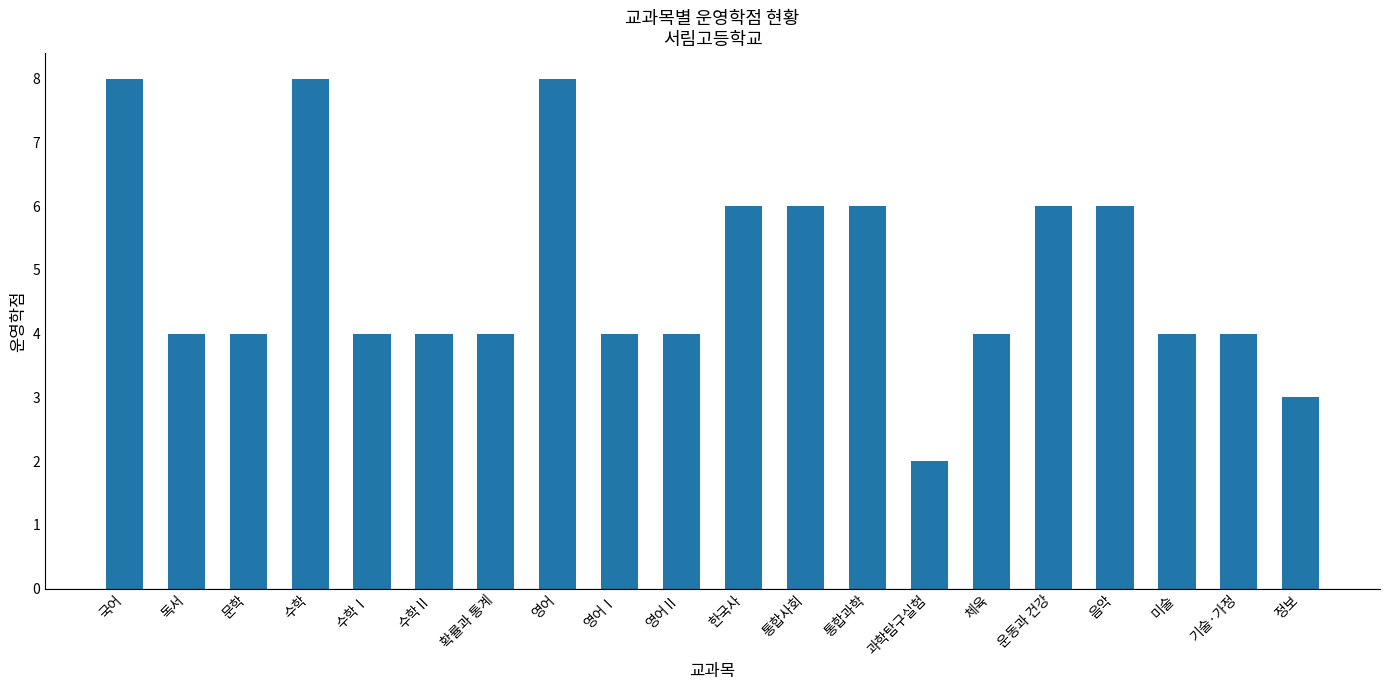

Reading left to right, list all the values displayed in this chart.

8	4	4	8	4	4	4	8	4	4	6	6	6	2	4	6	6	4	4	3